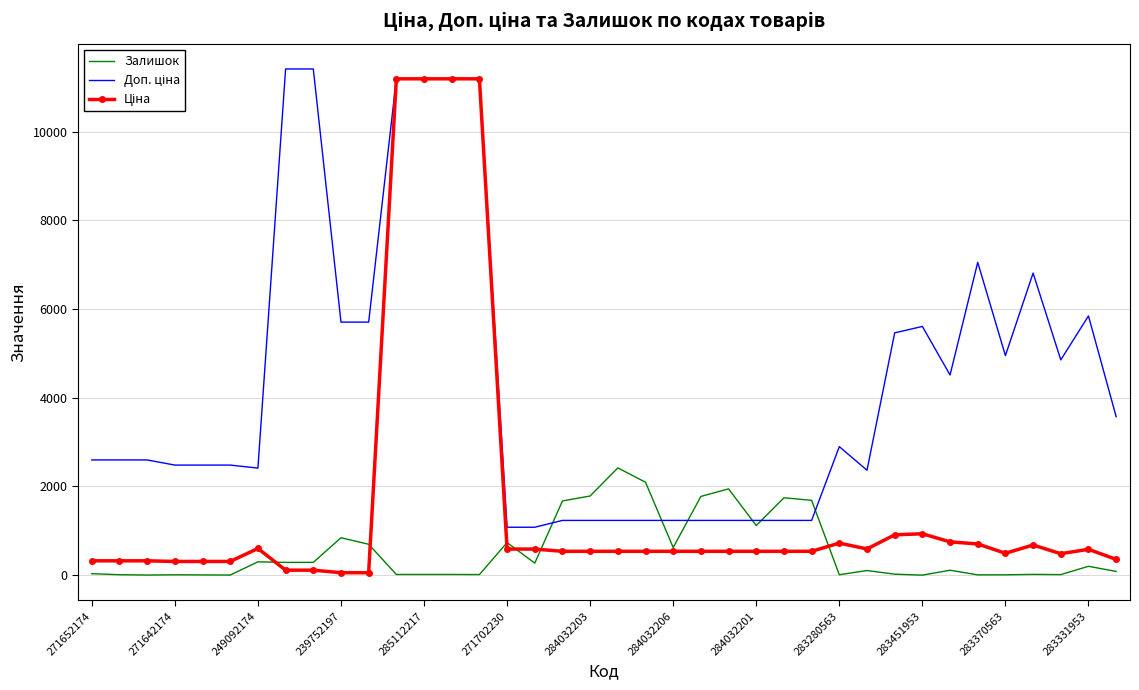

What is the maximum value for Залишок?

2419.0